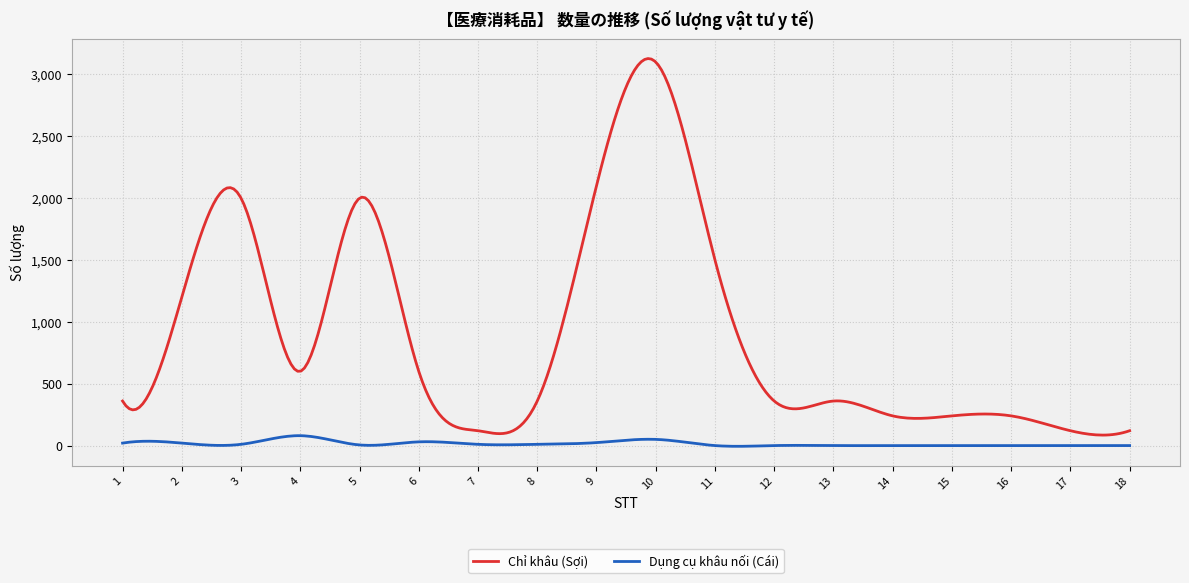

Which series has the largest total across all categories?

Chỉ khâu (Sợi)